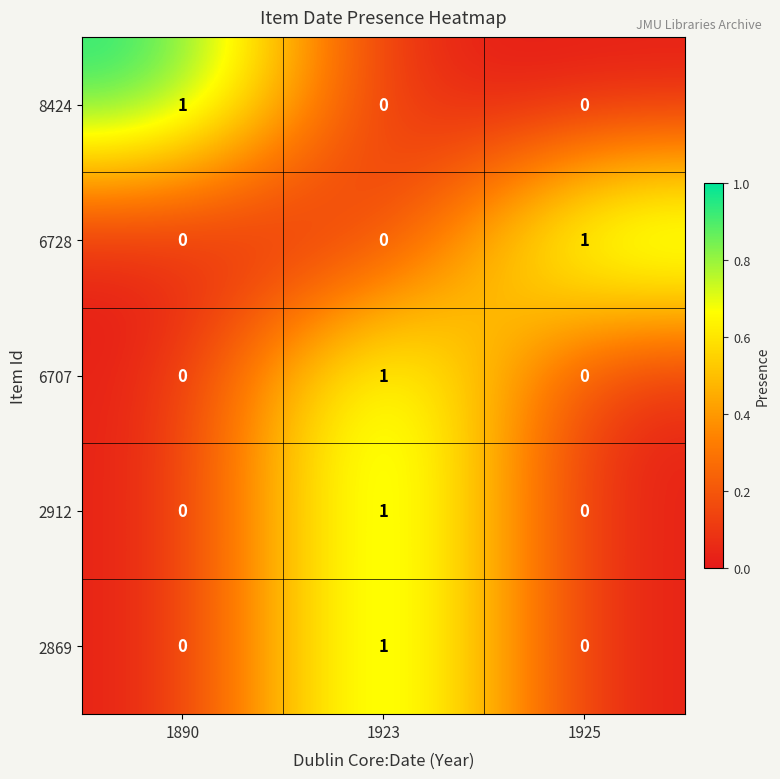

True or false: 8424 has a value of -1 at 1925.

False